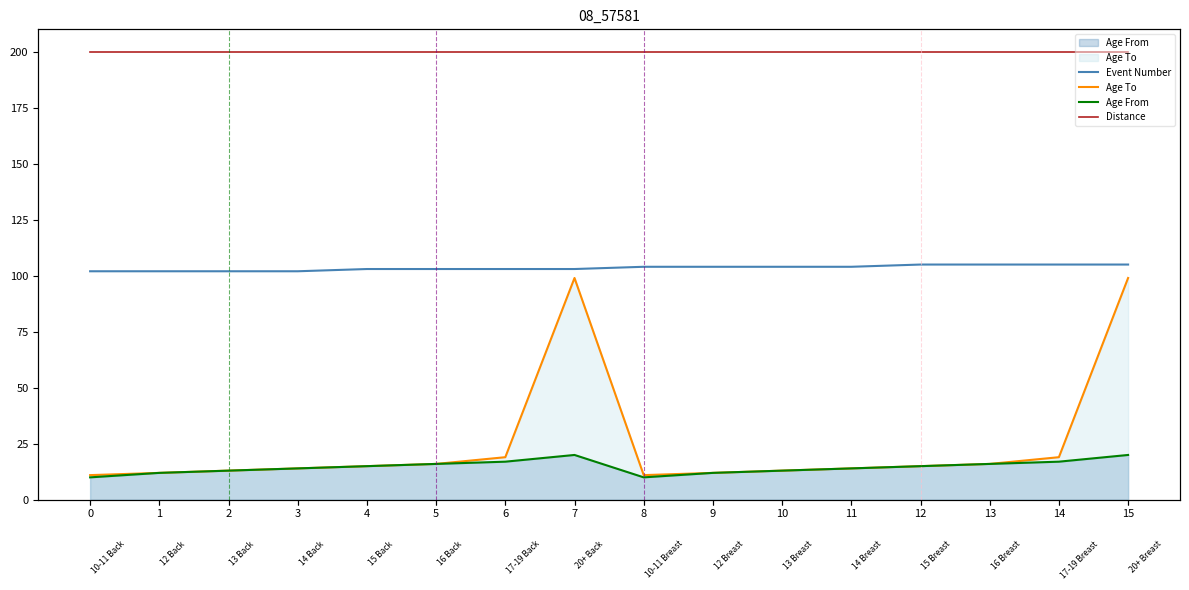

Which series has the largest total across all categories?

Distance